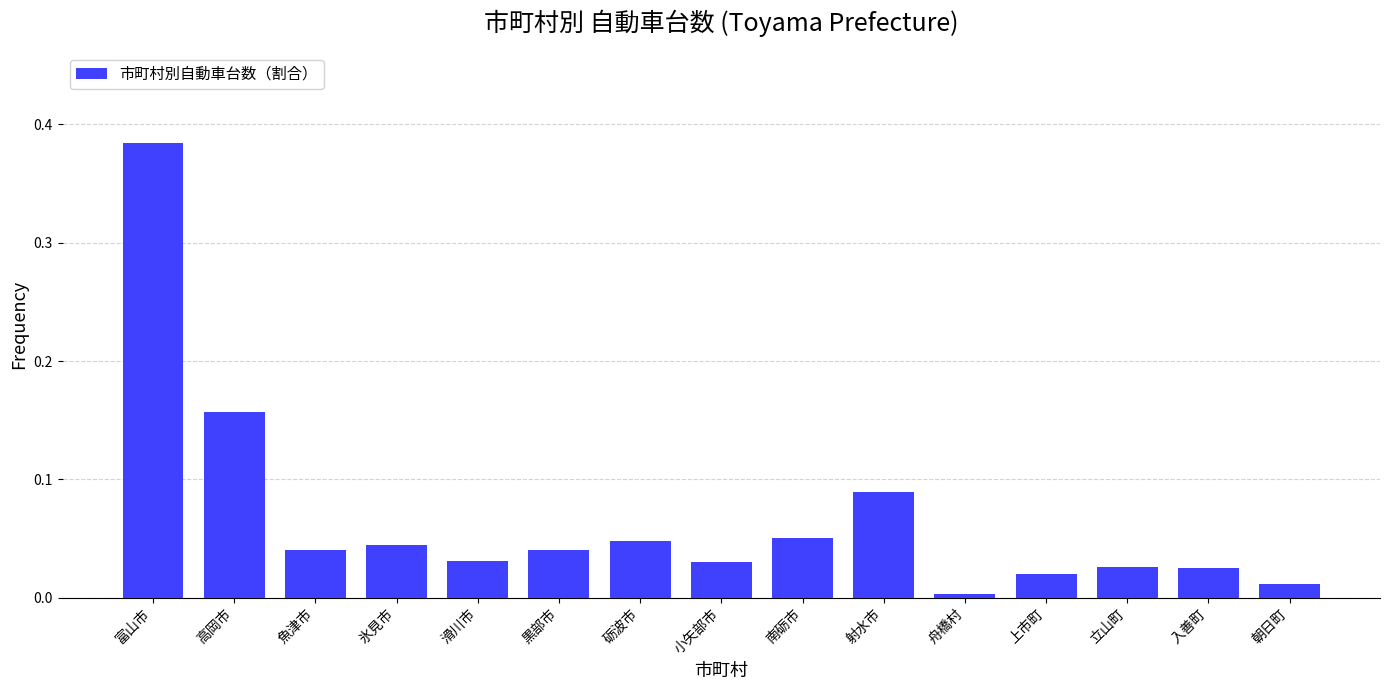

Are the bars grouped side by side (vs. stacked)?

No